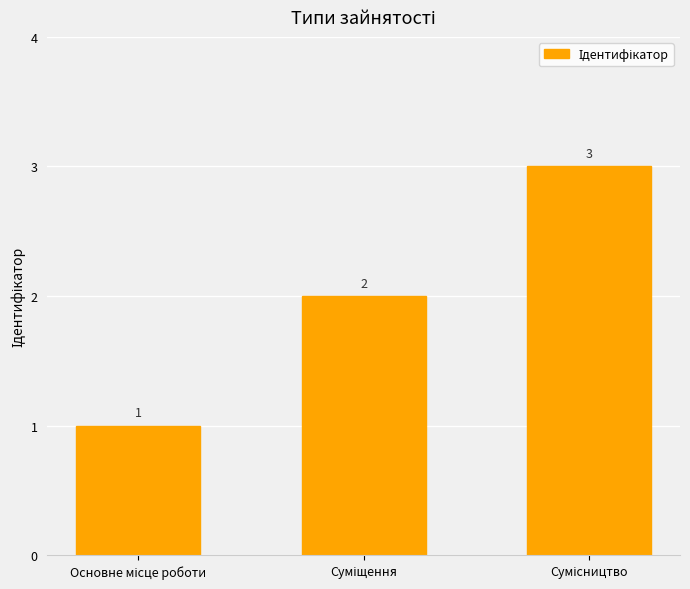

Reading right to left, what are all the values shown in this chart?

3	2	1